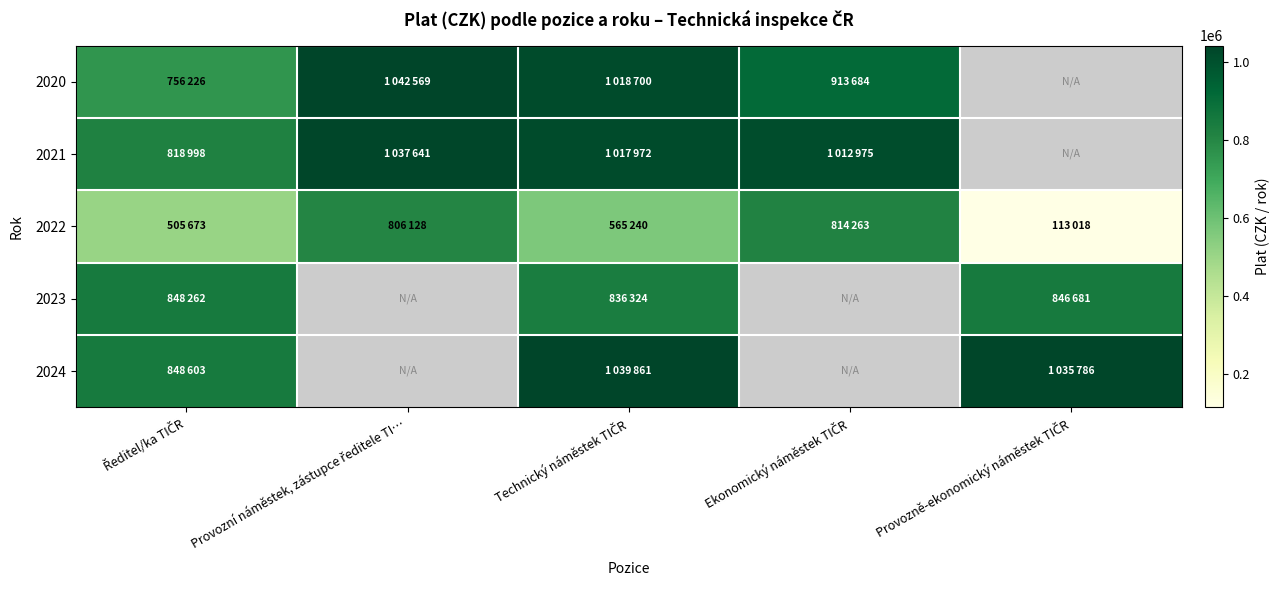

What is the lowest value of the 2024 series?

848603.0